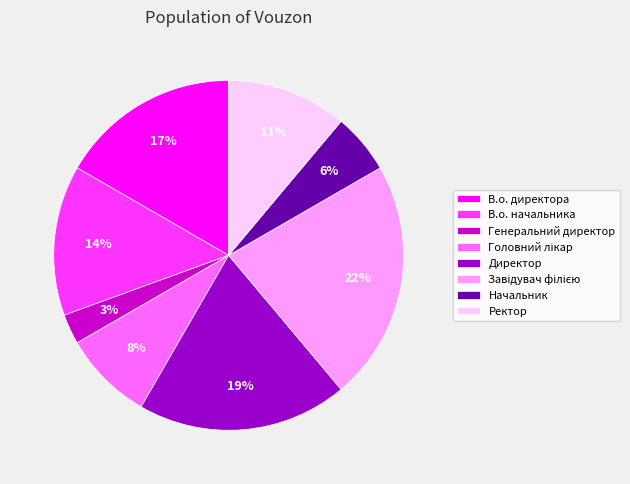

What percentage is the Ректор slice, to the nearest percent?

11%